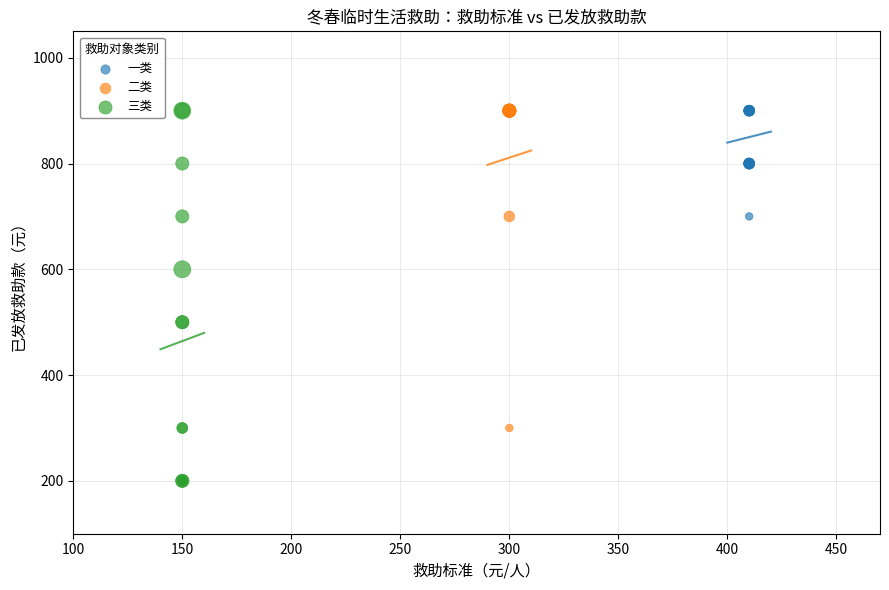

Which series contains the lowest Y value?

三类